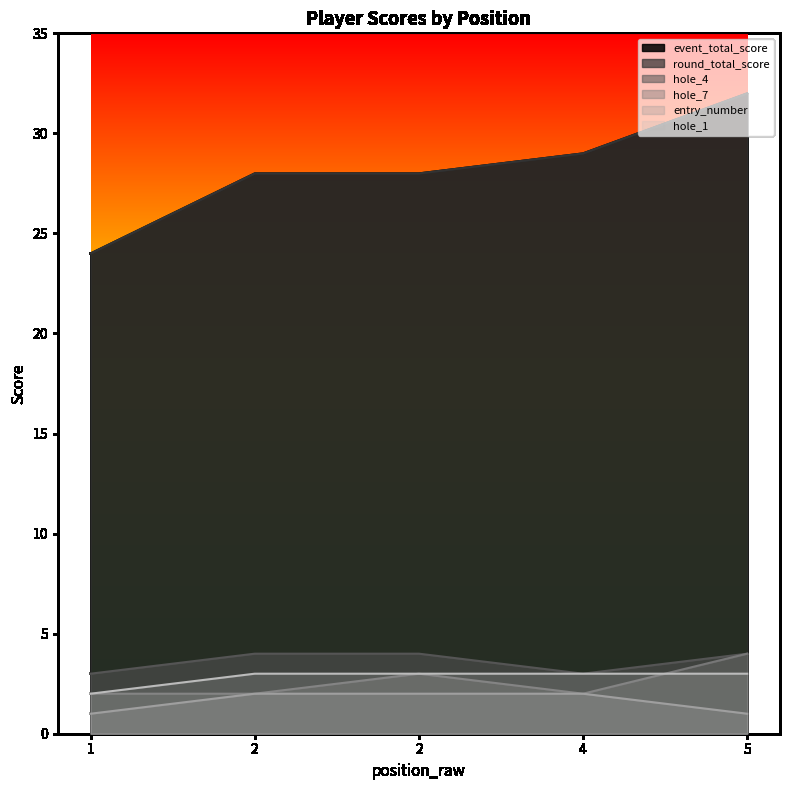

True or false: round_total_score has a value of 29 at 4.

True